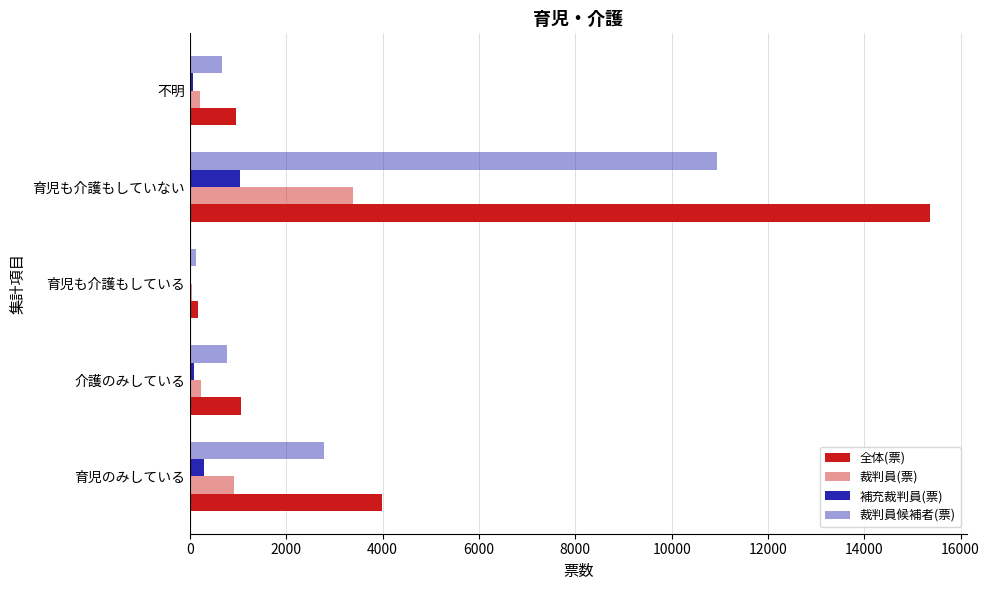

How many series are shown in this chart?

4